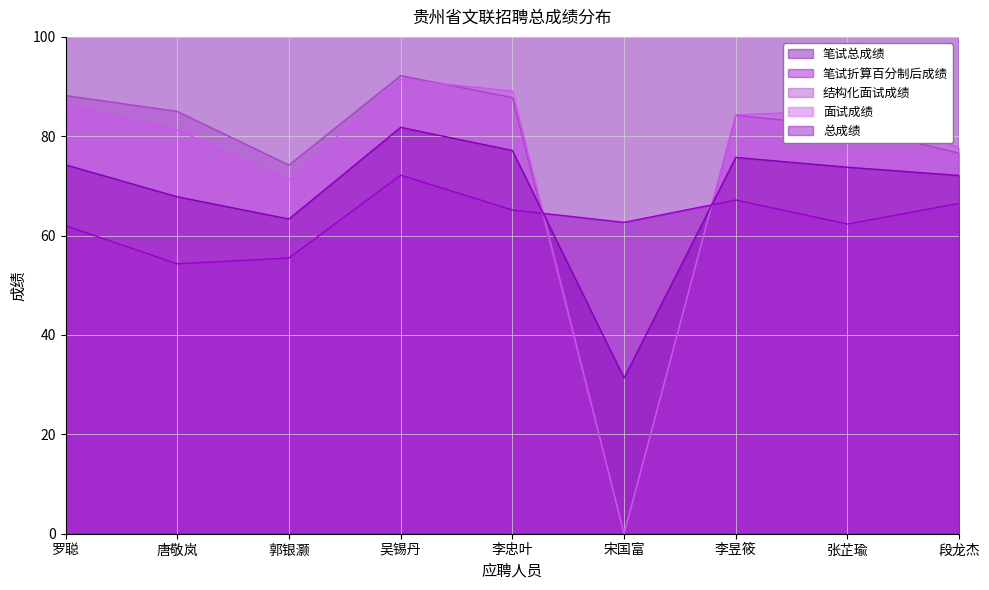

At which label does 总成绩 reach its minimum?

宋国富